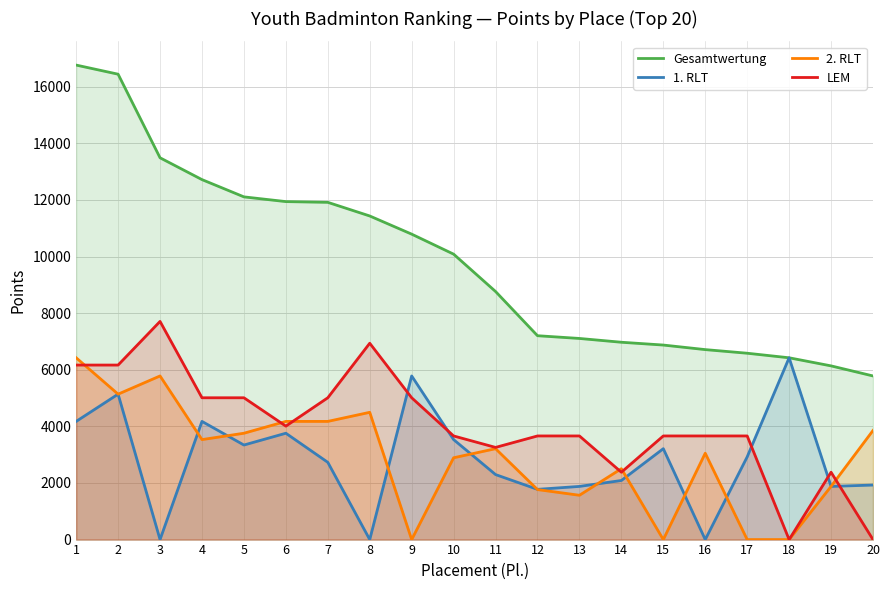

Where is the first local minimum for 1. RLT?

3